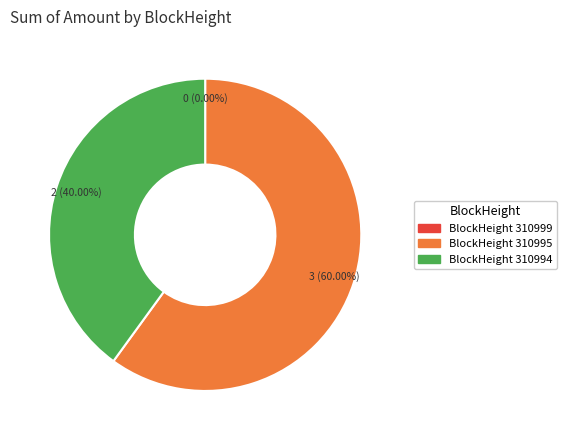

Is there a majority slice in this chart?

Yes